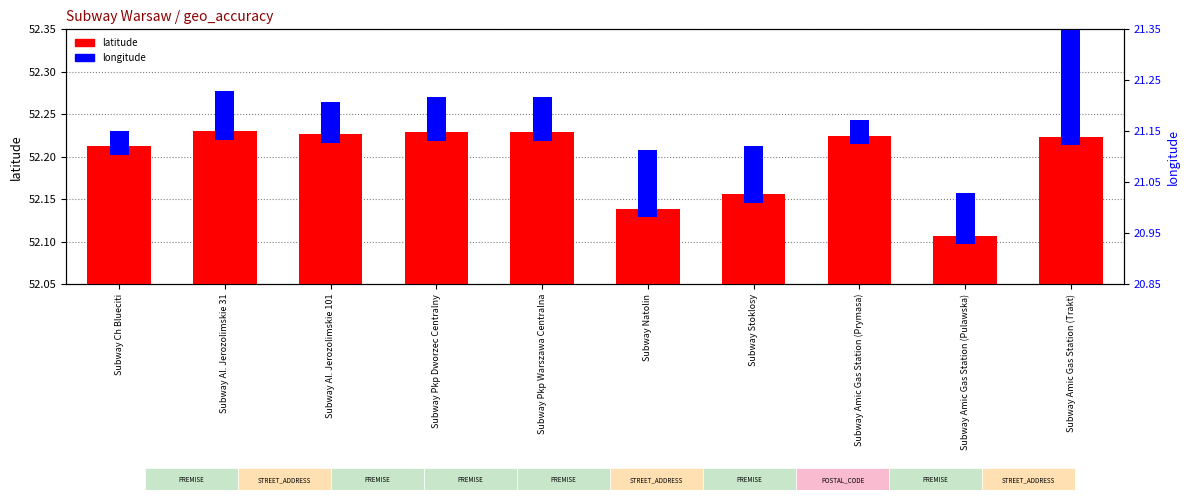

What is the difference between the maximum and minimum values in the latitude series?

0.1